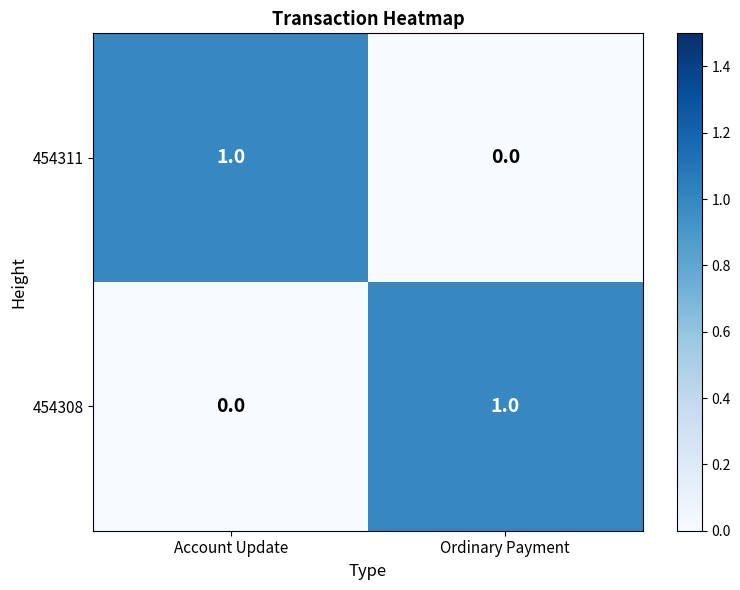

Is it true that 454311 equals 1 at Account Update?

True